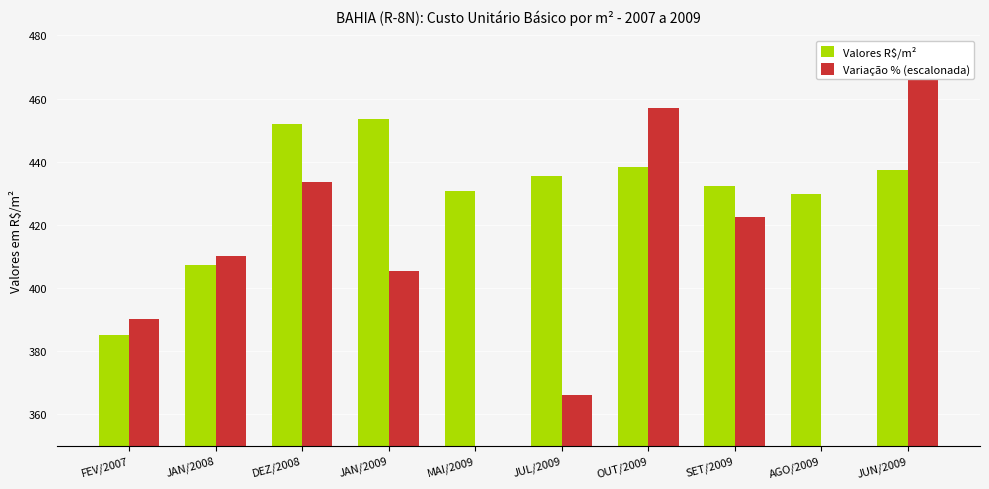

Which series has the largest range (max minus min)?

Variação % (escalonada)